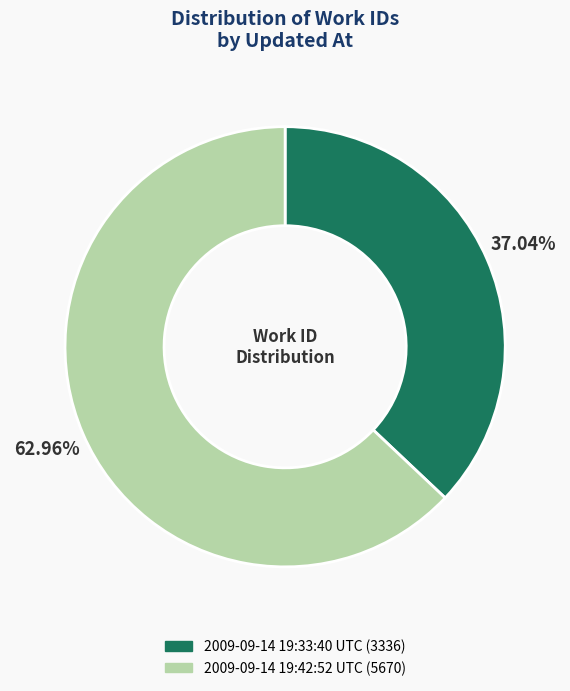

What is the ratio of the value at 2009-09-14 19:33:40 UTC to the value at 2009-09-14 19:42:52 UTC?

0.6